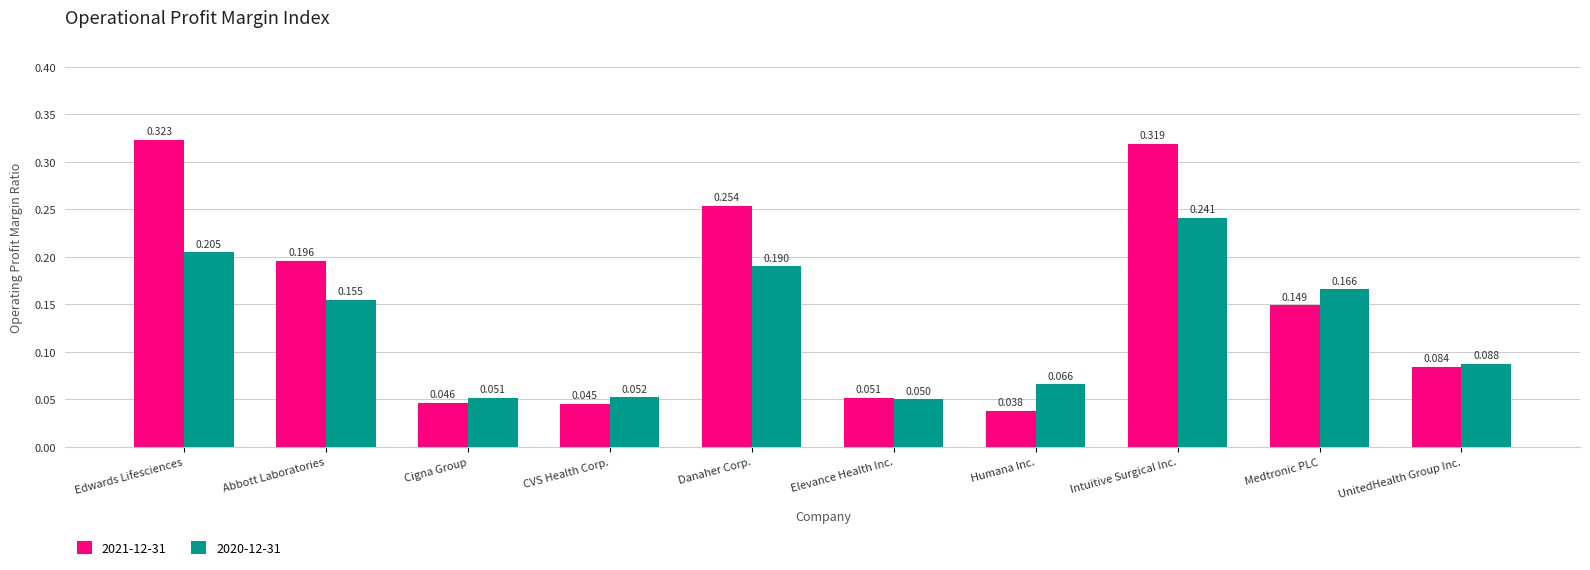

Which category has the highest value in the 2020-12-31 series?

Intuitive Surgical Inc.